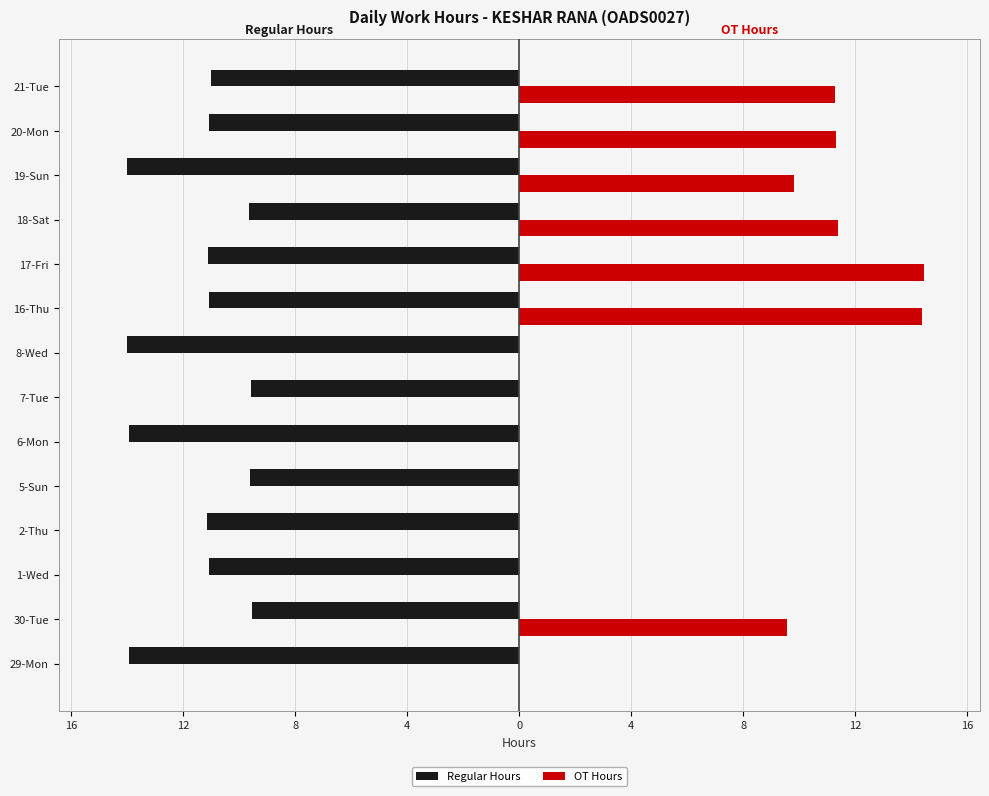

What are all the series names shown in the legend?

Regular Hours, OT Hours